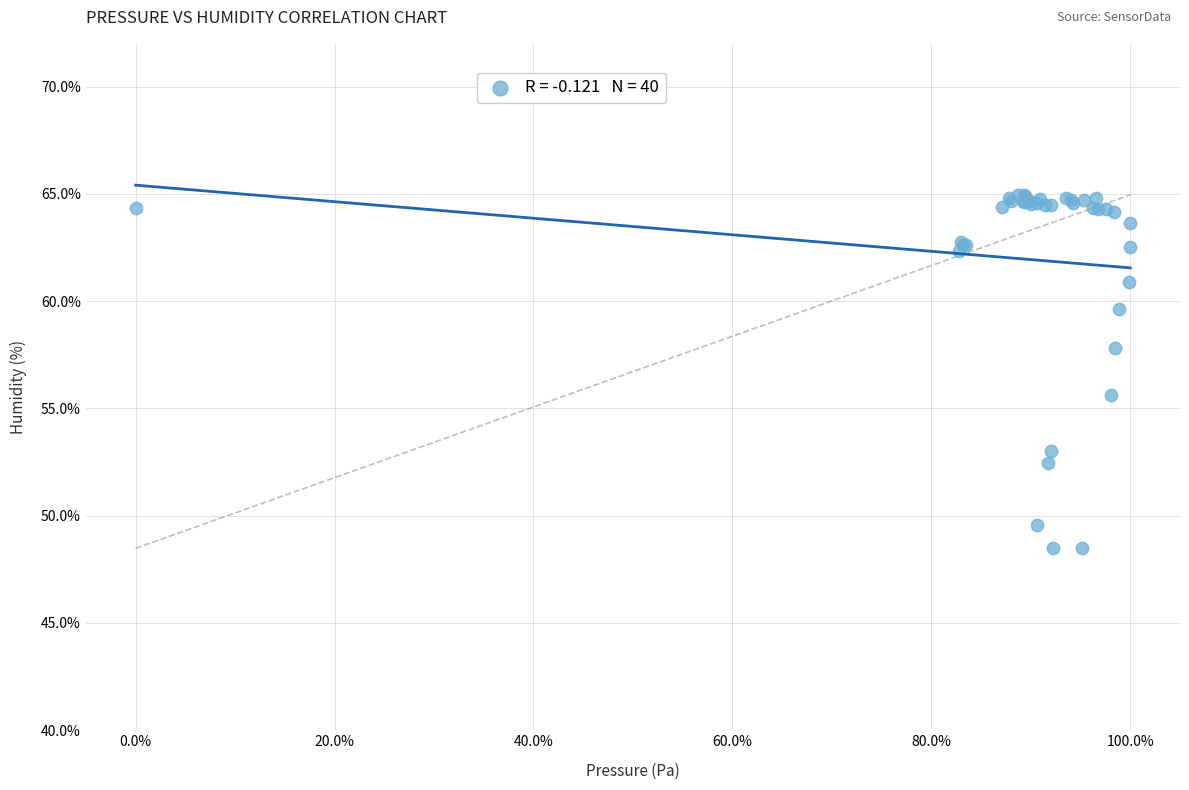

What Y value in the scatter plot is closest to 56?

55.6